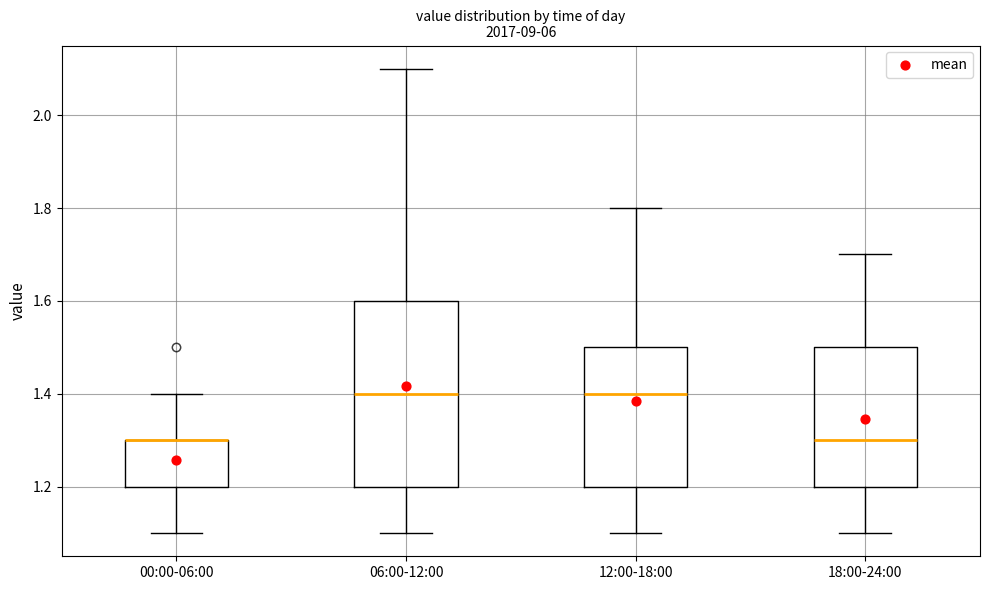

Reading left to right, transcribe this box plot: for each box, give where its median line is, the range the box spans, and where its two whiskers end, as read against the y-axis. The values are not printed on the chart, so give them approximately, as read against the axis.

00:00-06:00: median 1.3 (drawn on the box's upper edge), box 1.2 to 1.3, whiskers 1.1 to 1.4
06:00-12:00: median 1.4, box 1.2 to 1.6, whiskers 1.1 to 2.1
12:00-18:00: median 1.4, box 1.2 to 1.5, whiskers 1.1 to 1.8
18:00-24:00: median 1.3, box 1.2 to 1.5, whiskers 1.1 to 1.7